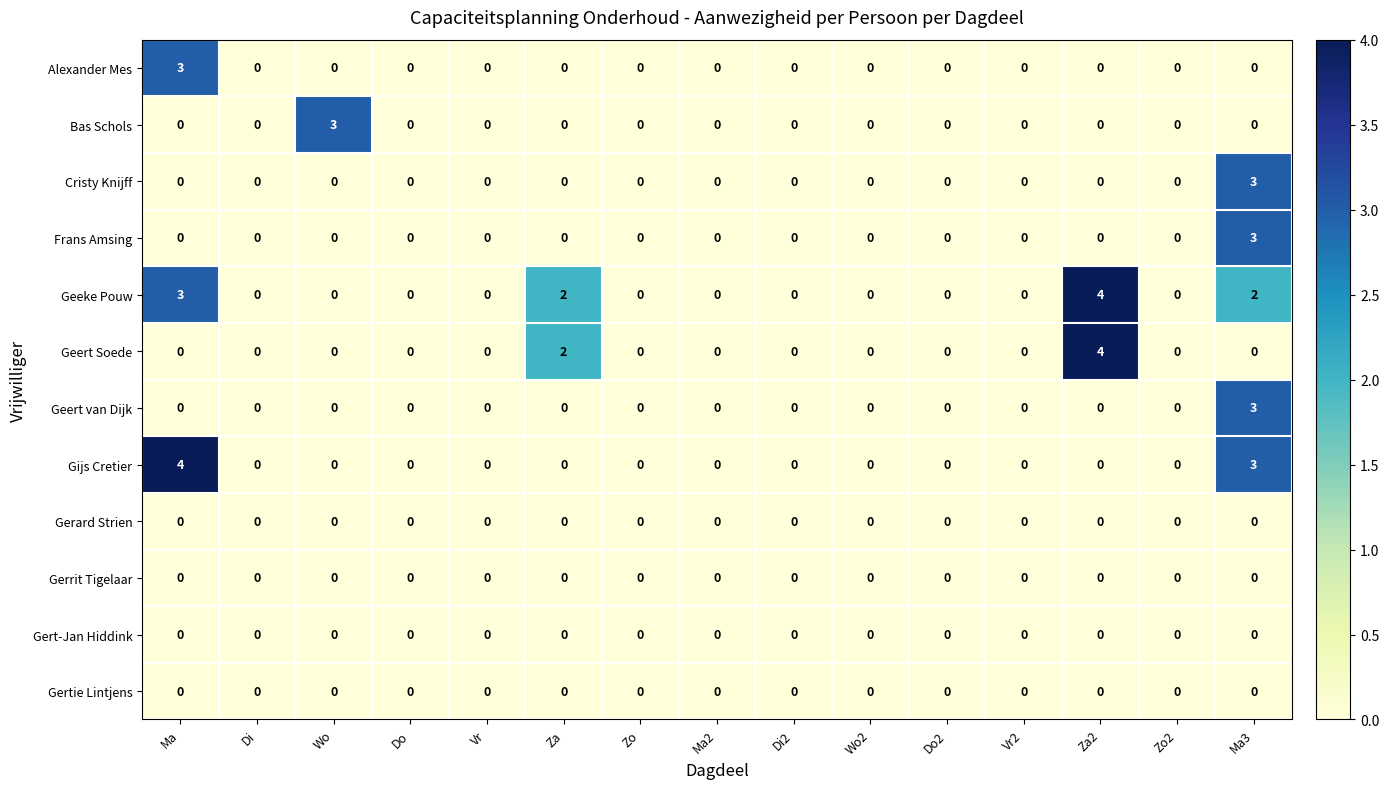

Which series changed the most between Ma and Vr2?

Gijs Cretier